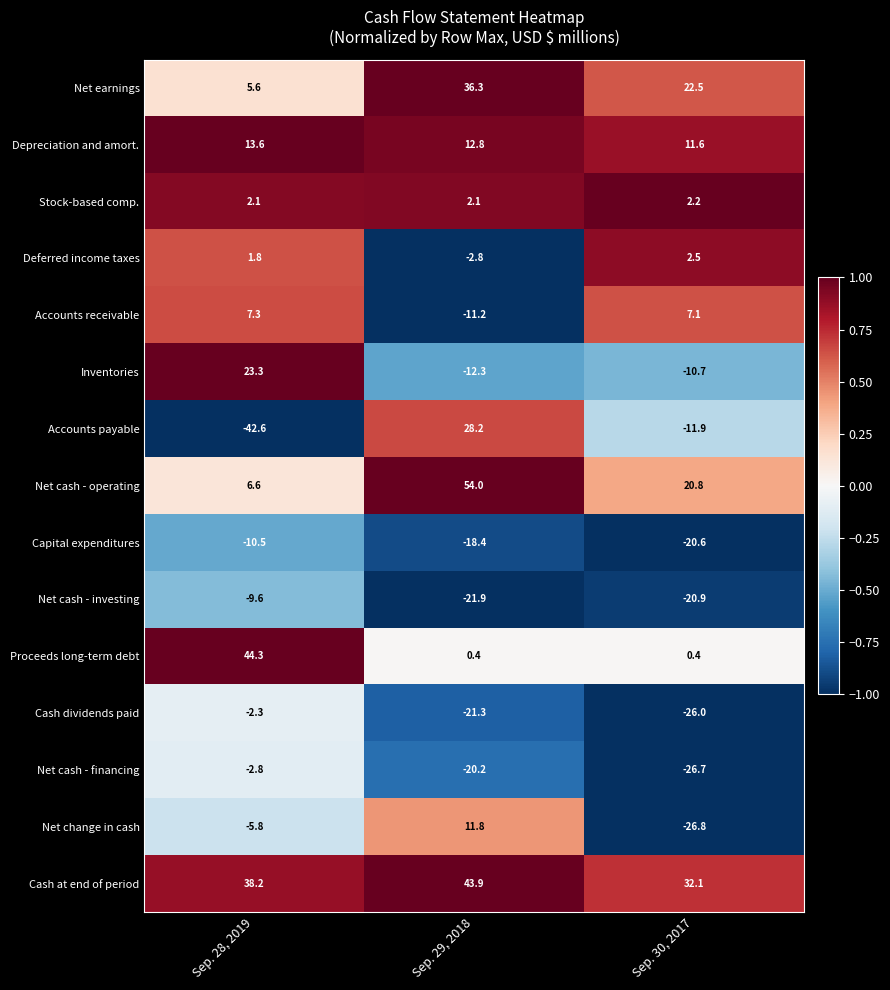

Which series has the widest spread of values?

Accounts payable